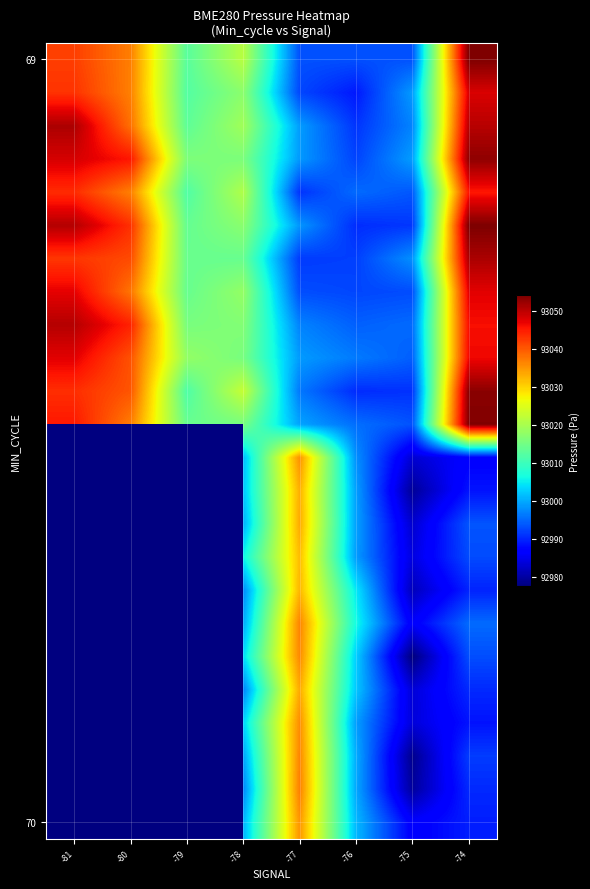

At how many categories does at least one series exceed 93051?

1